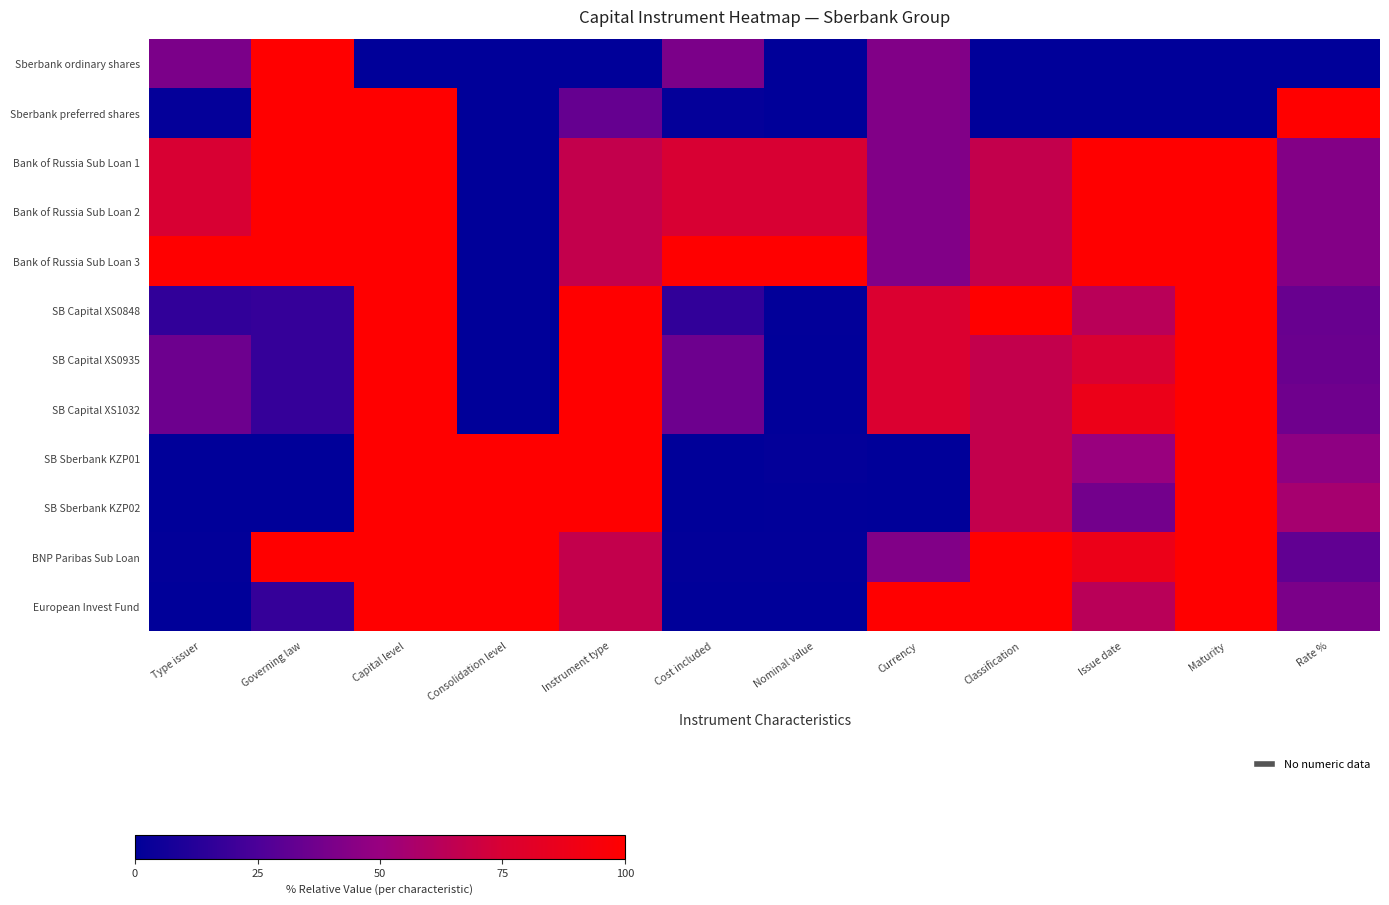

What is the total value across all series at Consolidation level?

400.0